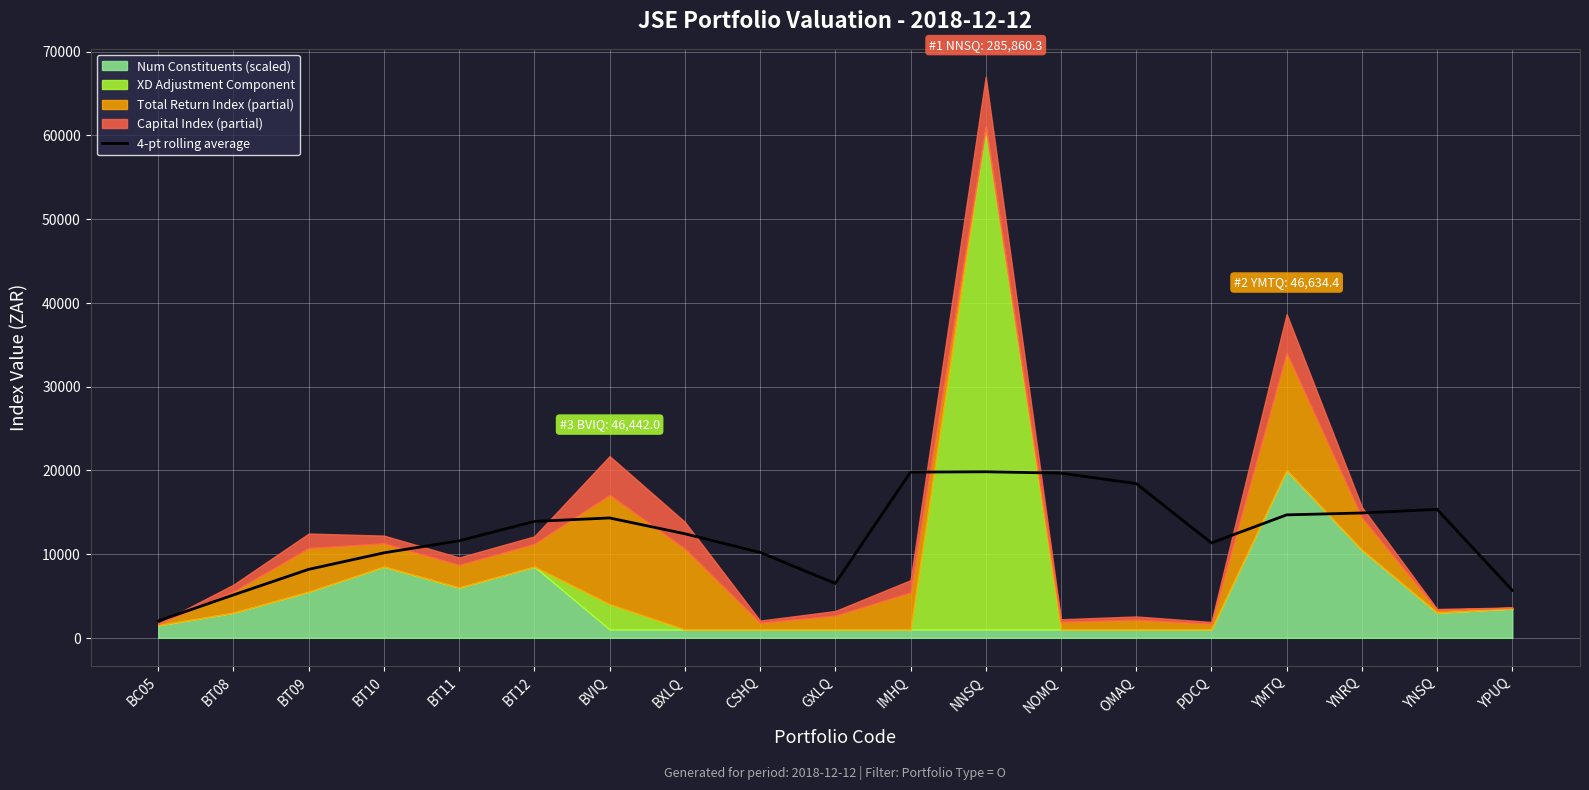

Where is the first local maximum?

BVIQ